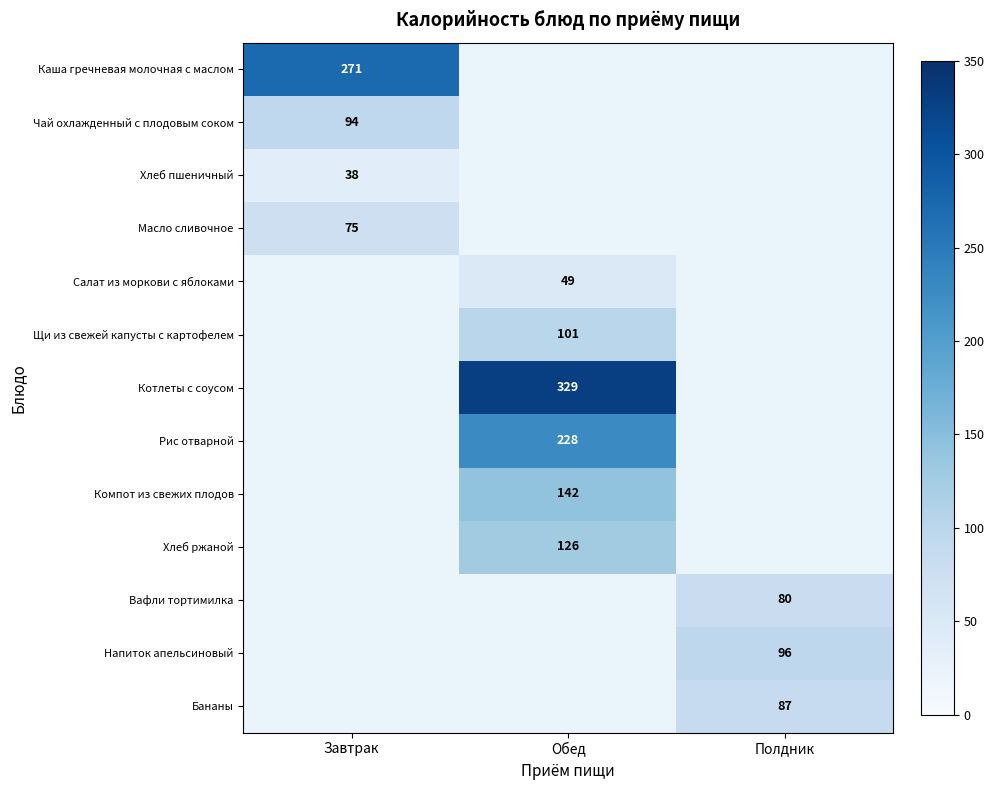

Is it true that Бананы equals 87 at Полдник?

True